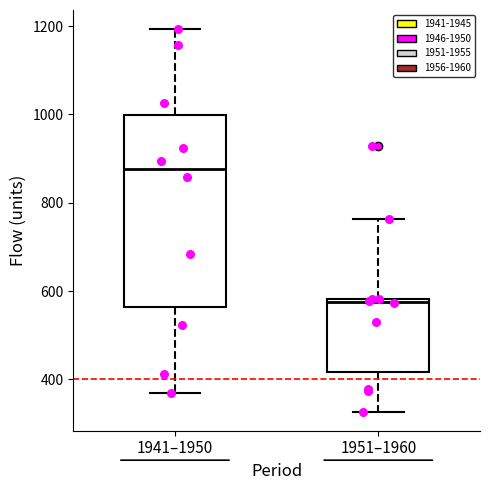

Reading left to right, transcribe this box plot: for each box, give where its median line is, the range the box spans, and where its two whiskers end, as read against the y-axis. The values are not printed on the chart, so give them approximately, as read against the axis.

1941–1950: median 880, box 560 to 1000, whiskers 360 to 1200
1951–1960: median 580, box 420 to 580, whiskers 320 to 760